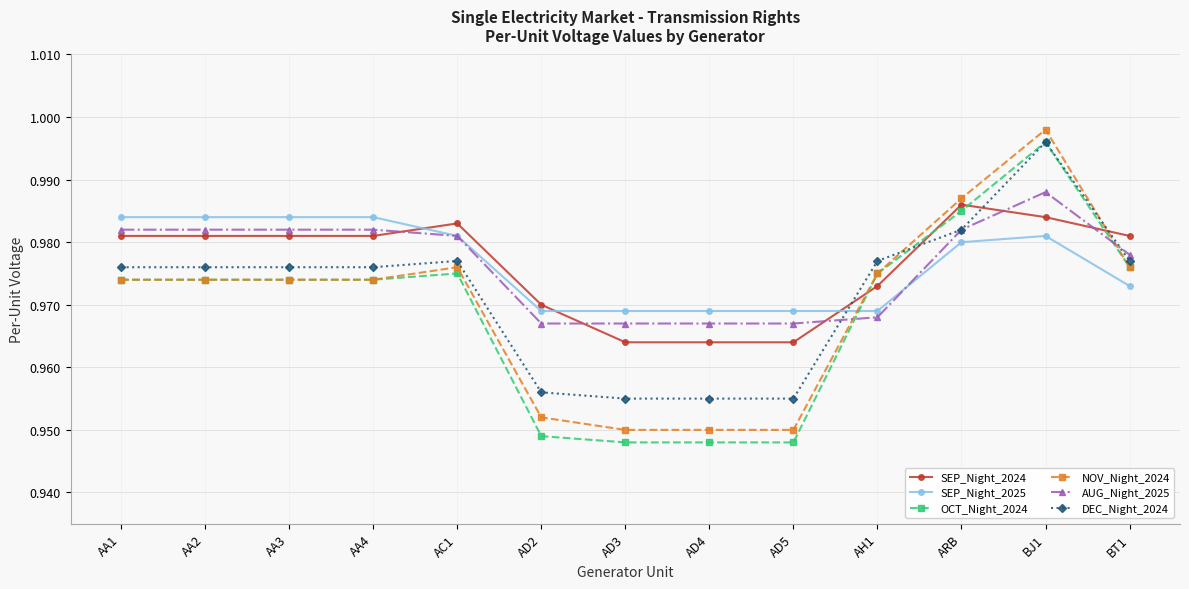

True or false: DEC_Night_2024 has more than 0 points higher than both neighbors.

True